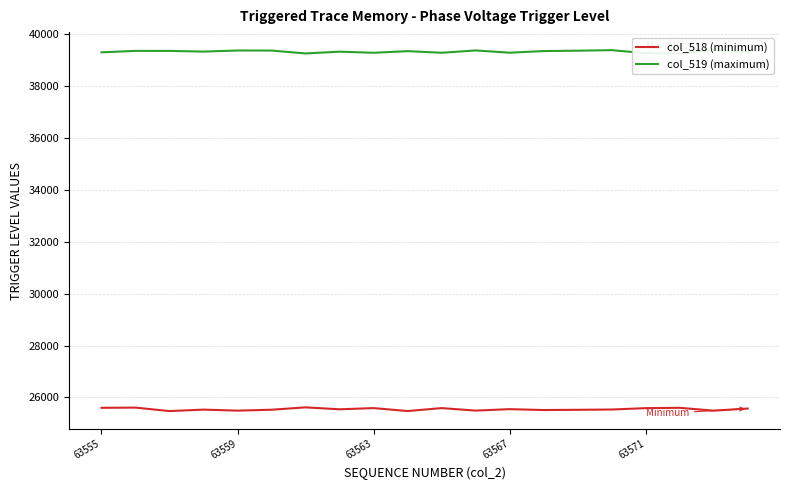

Rank the series by their average value, from highest to lowest.

col_519 (maximum), col_518 (minimum)